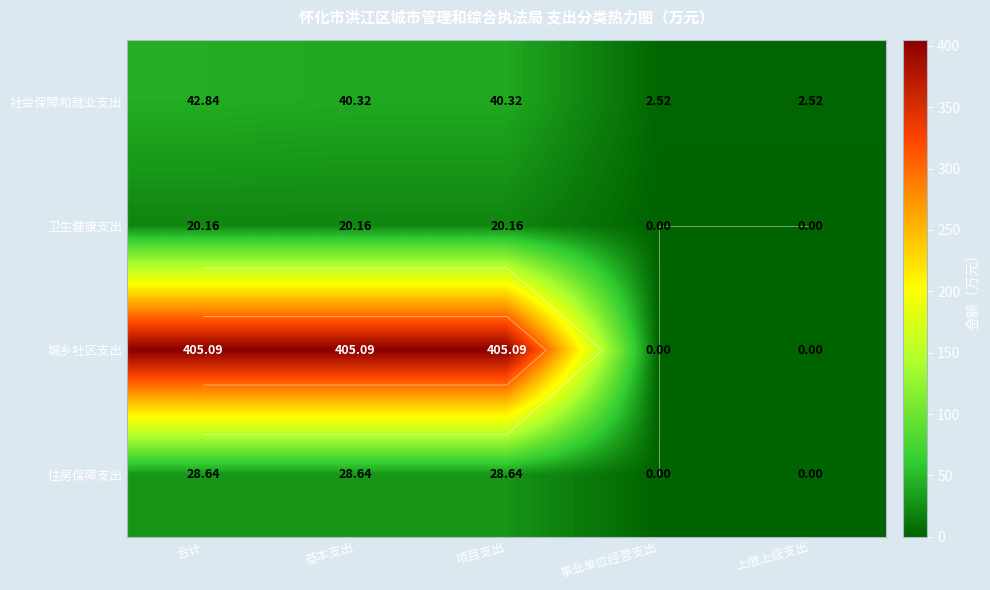

Is the value of 社会保障和就业支出 at 基本支出 greater than the value of 卫生健康支出 at 基本支出?

Yes